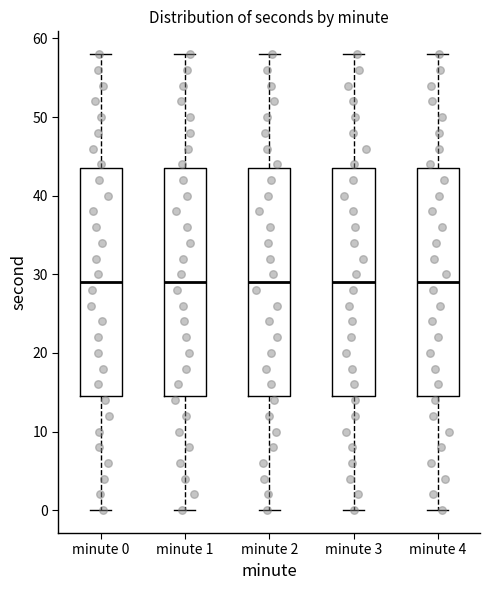

Reading left to right, read every box against the y-axis: the position of its median line, the range the box covers, and the ends of its whiskers. The values are not printed on the chart, so give them approximately, as read against the axis.

minute 0: median 29, box 15 to 44, whiskers 0 to 58
minute 1: median 29, box 15 to 44, whiskers 0 to 58
minute 2: median 29, box 15 to 44, whiskers 0 to 58
minute 3: median 29, box 15 to 44, whiskers 0 to 58
minute 4: median 29, box 15 to 44, whiskers 0 to 58